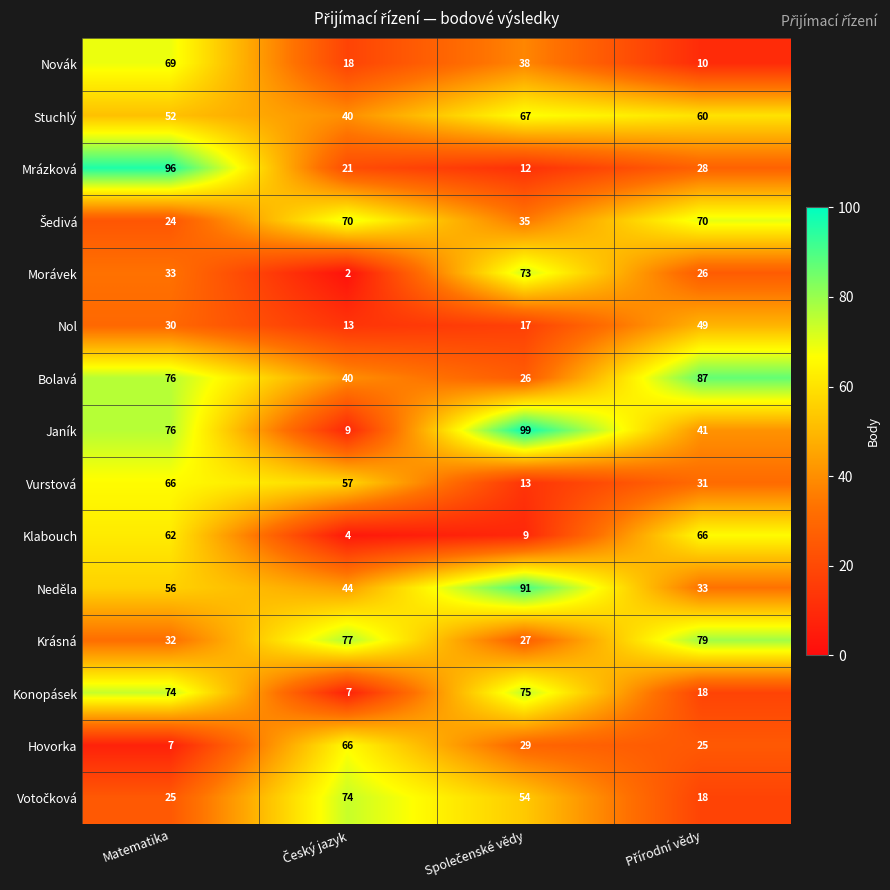

What is the maximum value for Nol?

49